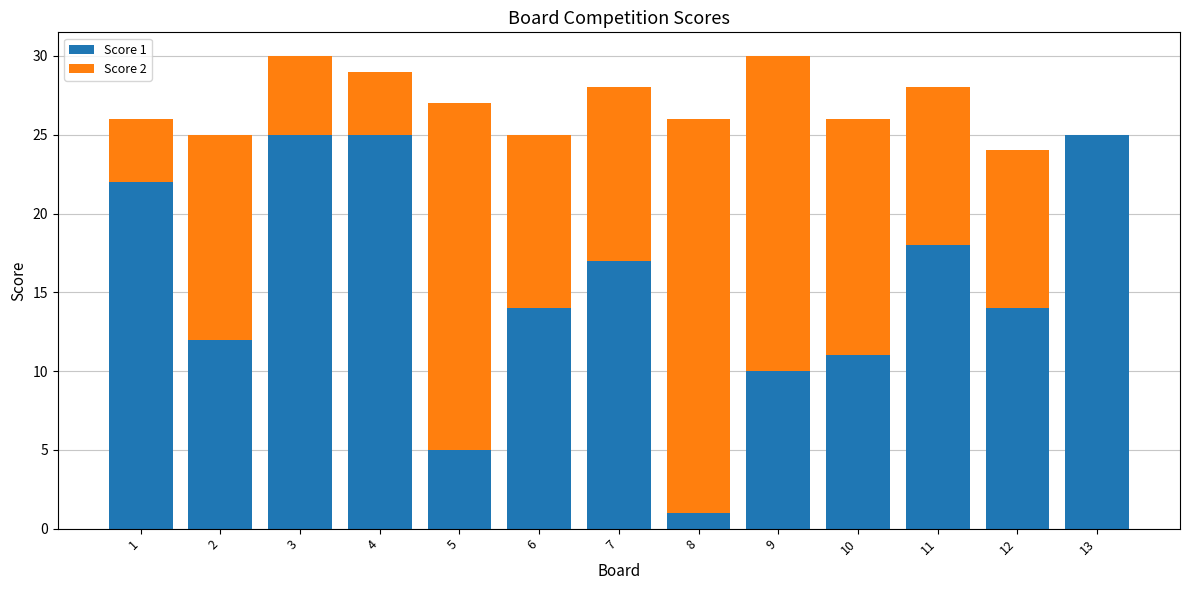

True or false: Score 1 has a value of 1 at 8.

True